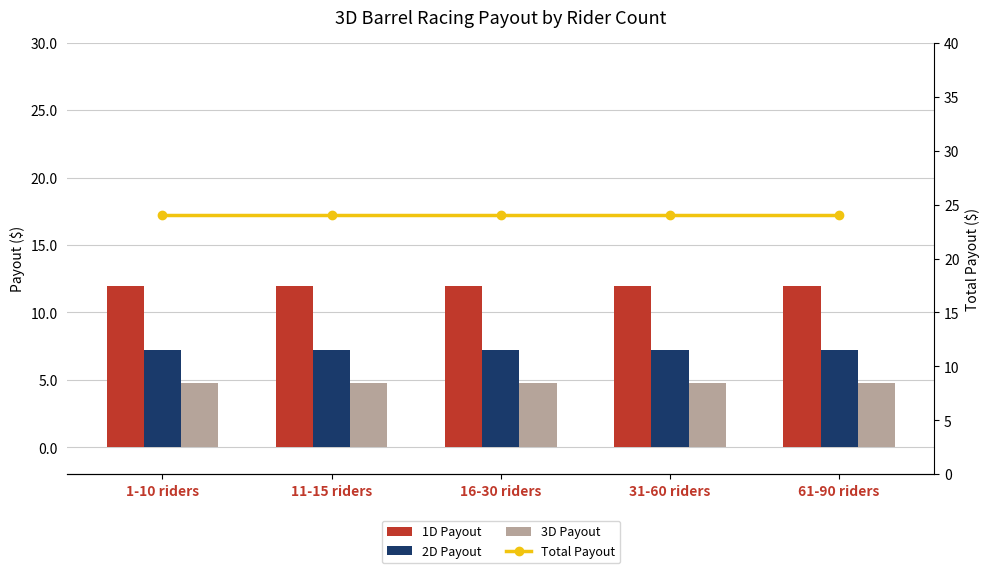

What is the label of the 5th bar from the right?

1-10 riders